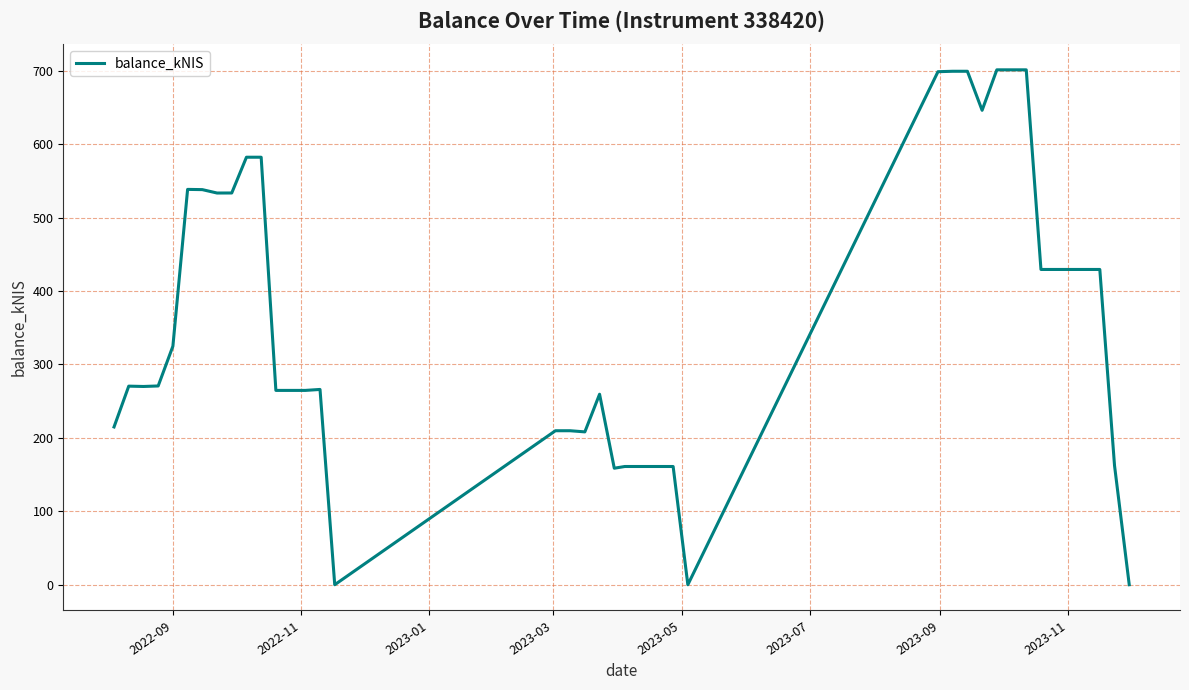

What is the greatest value displayed?

701.4